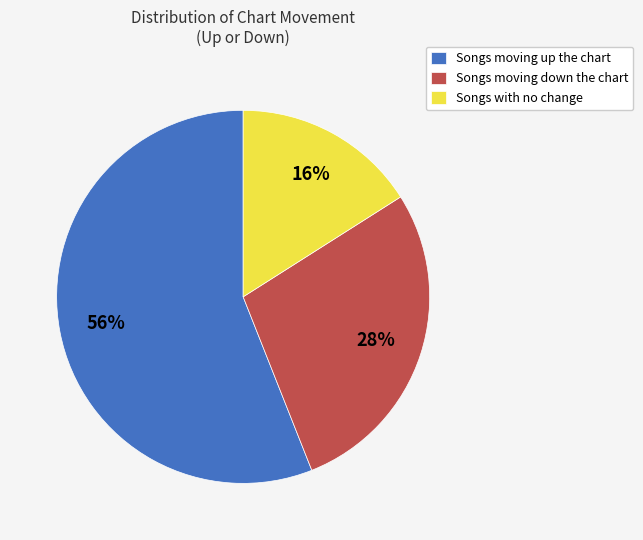

Does Songs moving up the chart represent more than half of the total?

Yes